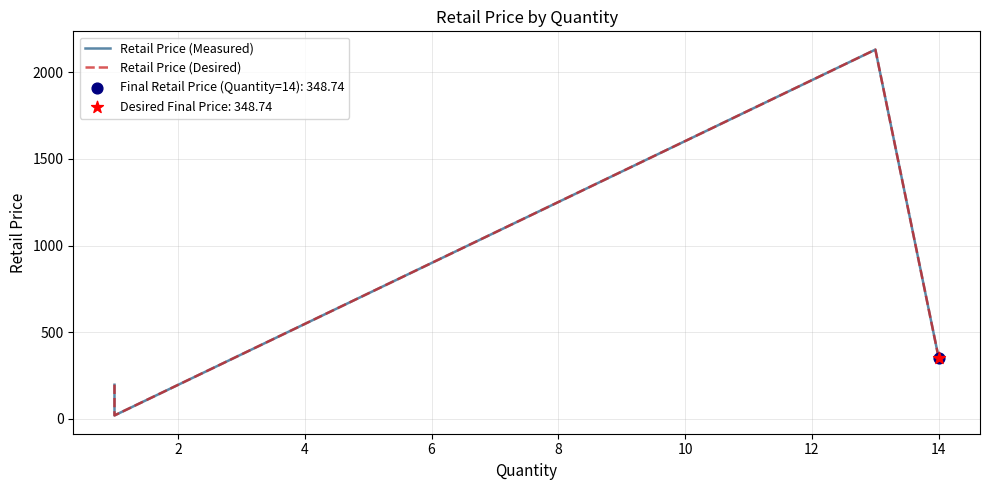

At how many categories does at least one series exceed 1635?

1